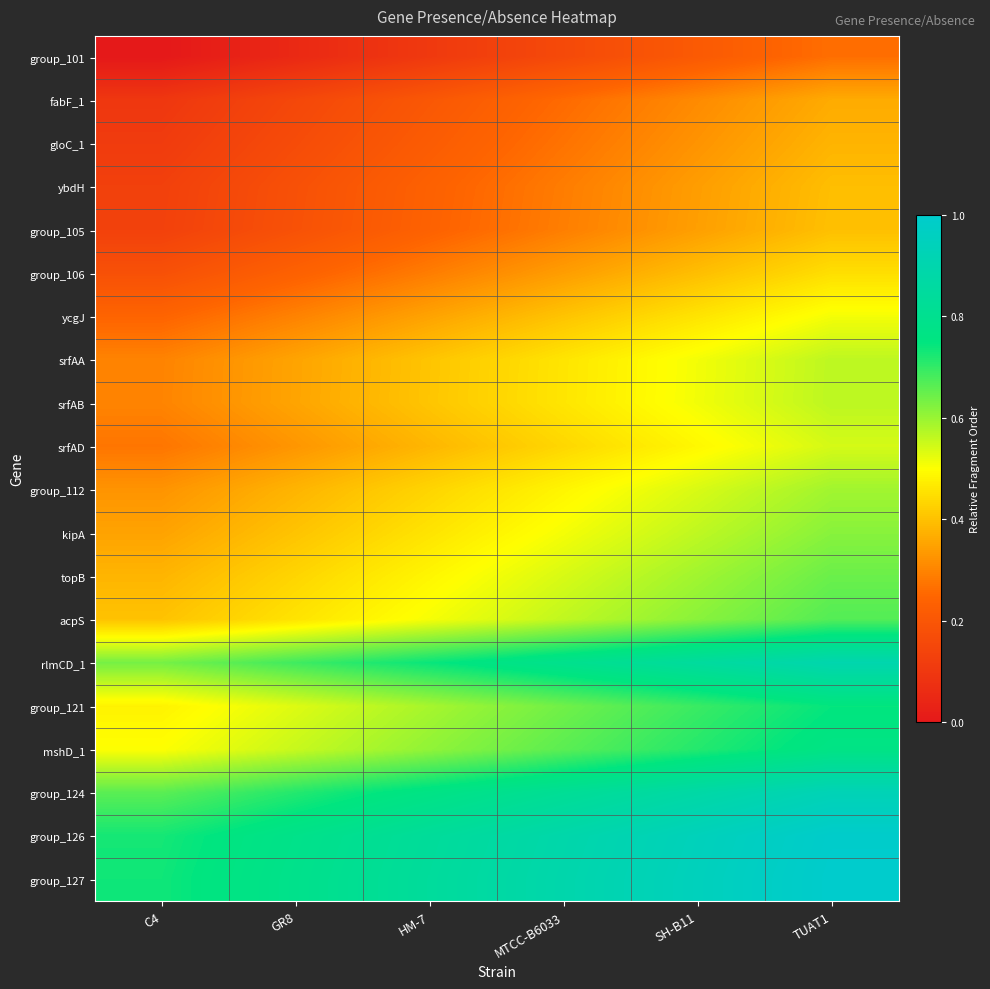

Which series has the largest total across all categories?

group_127